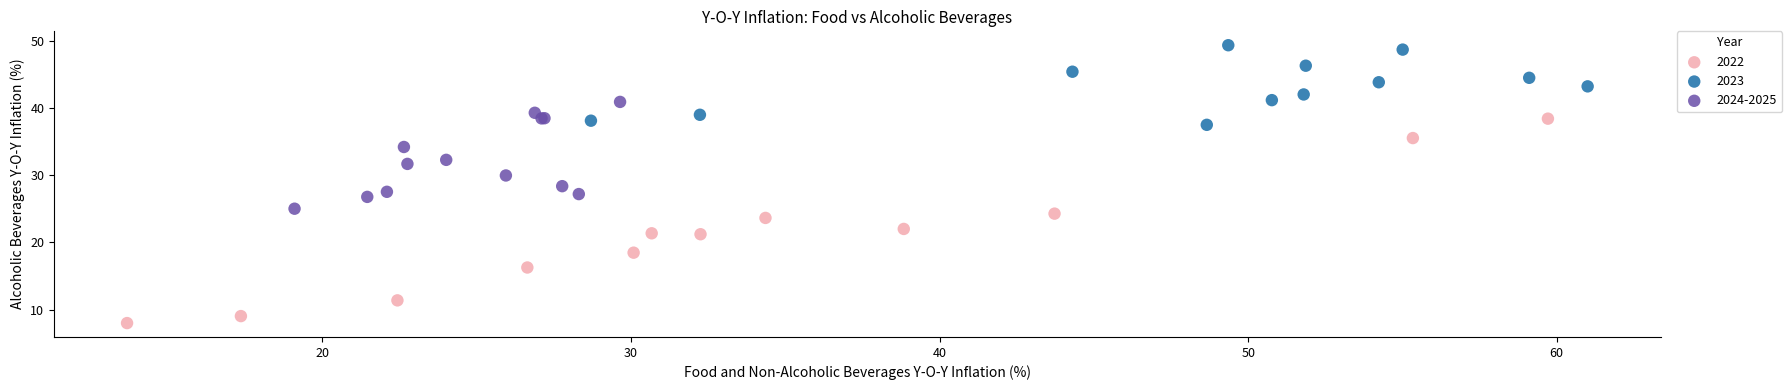

Which series reaches the maximum Y coordinate?

2023